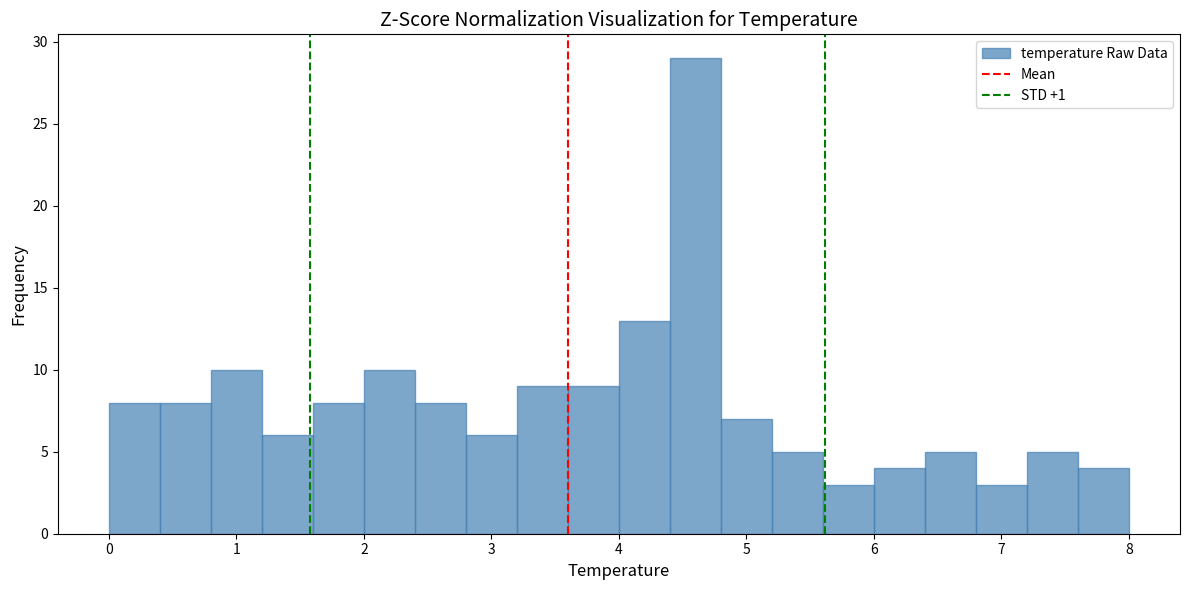

What is the height of the bar covering 6.8 to 7.2 on the x-axis? The values are not printed on the chart, so give them approximately, as read against the axis.

3